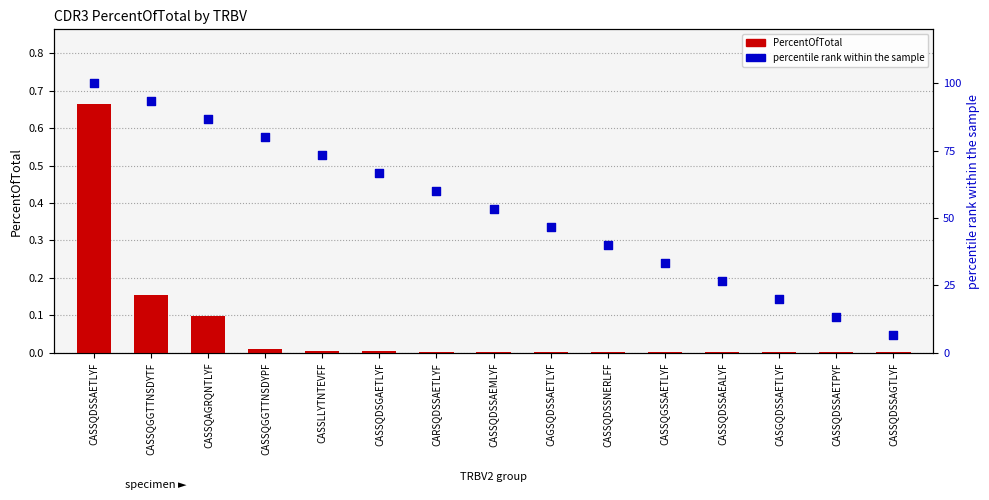

At which category is the sum across all series the highest?

CASSQDSSAETLYF